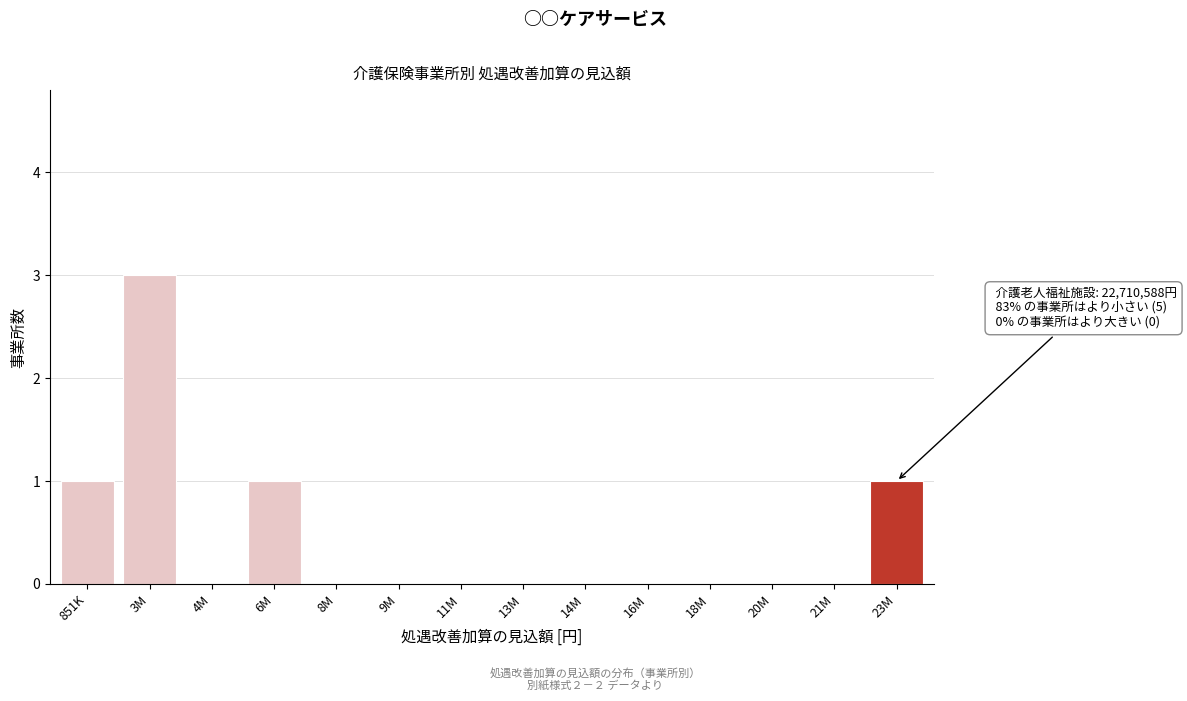

Reading left to right, transcribe all the data shown in this chart.

851K=1	3M=3	4M=0	6M=1	8M=0	9M=0	11M=0	13M=0	14M=0	16M=0	18M=0	20M=0	21M=0	23M=1